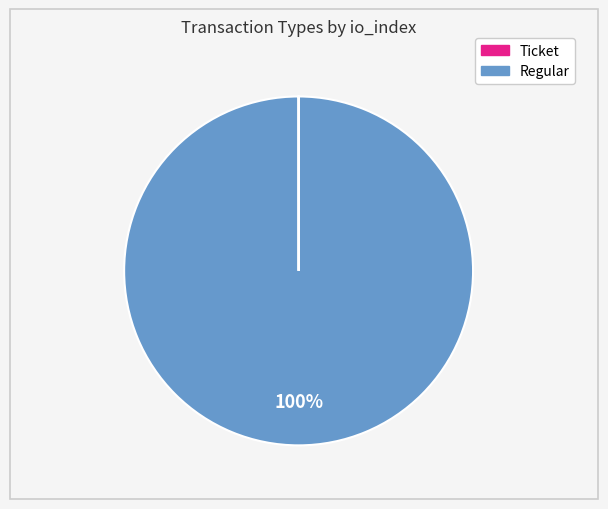

Is there any slice that represents more than half of the pie?

Yes